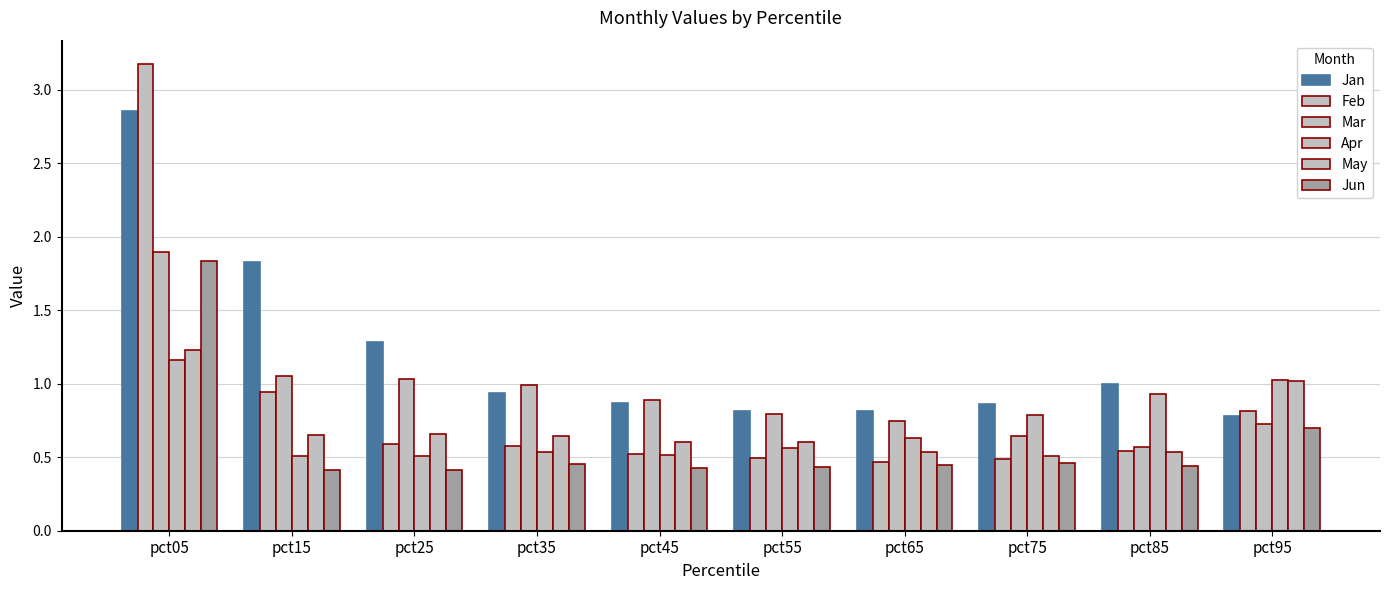

Which series changed the most between pct05 and pct85?

Feb